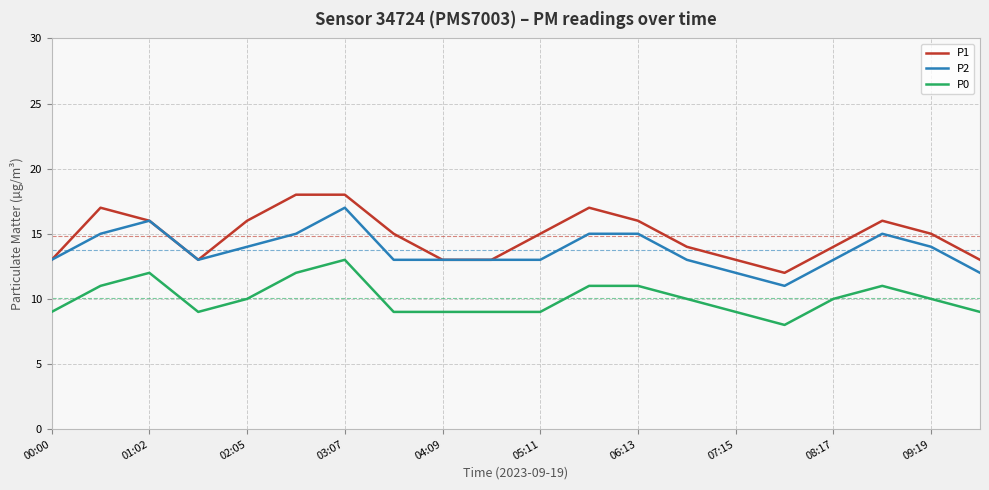

How many lines are shown in the chart?

3